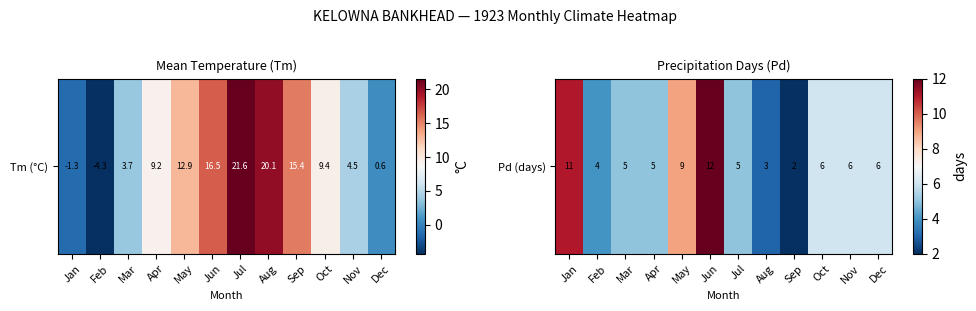

How many values are below 6?

6